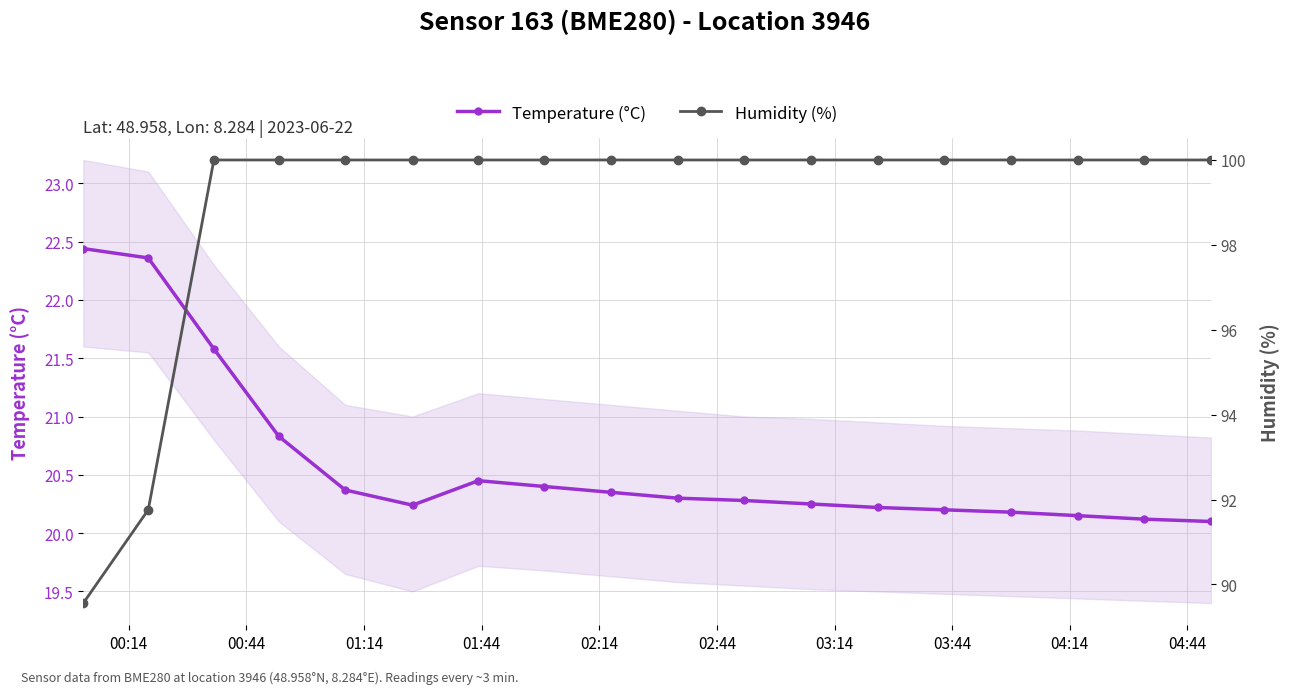

What is the value of the Temperature (°C) point at the 3rd from the left?

21.6